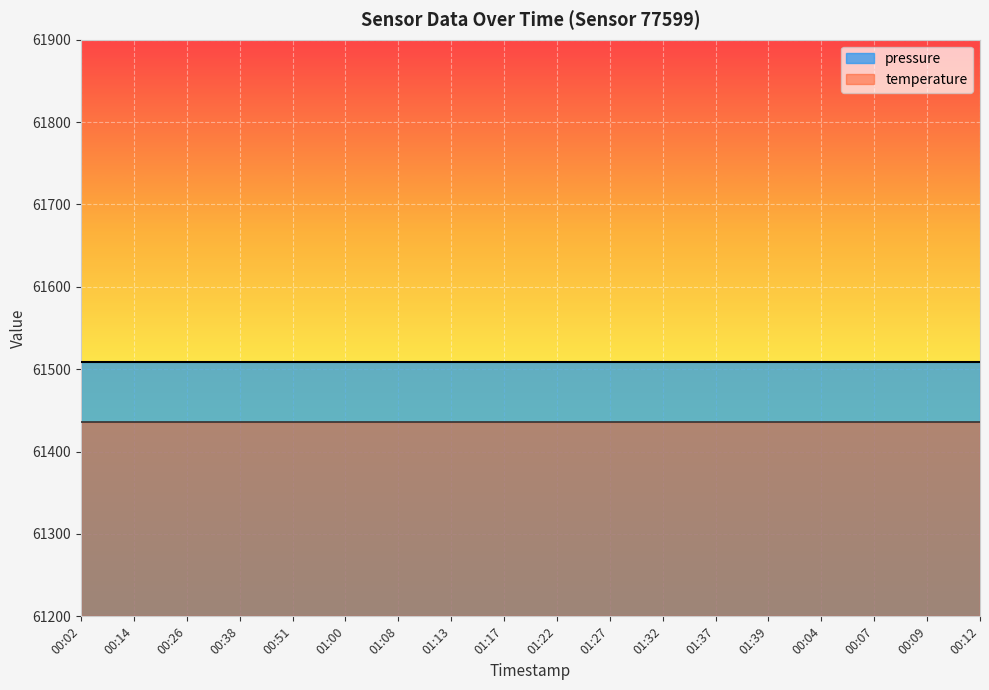

At how many categories does at least one series exceed 17789?

18